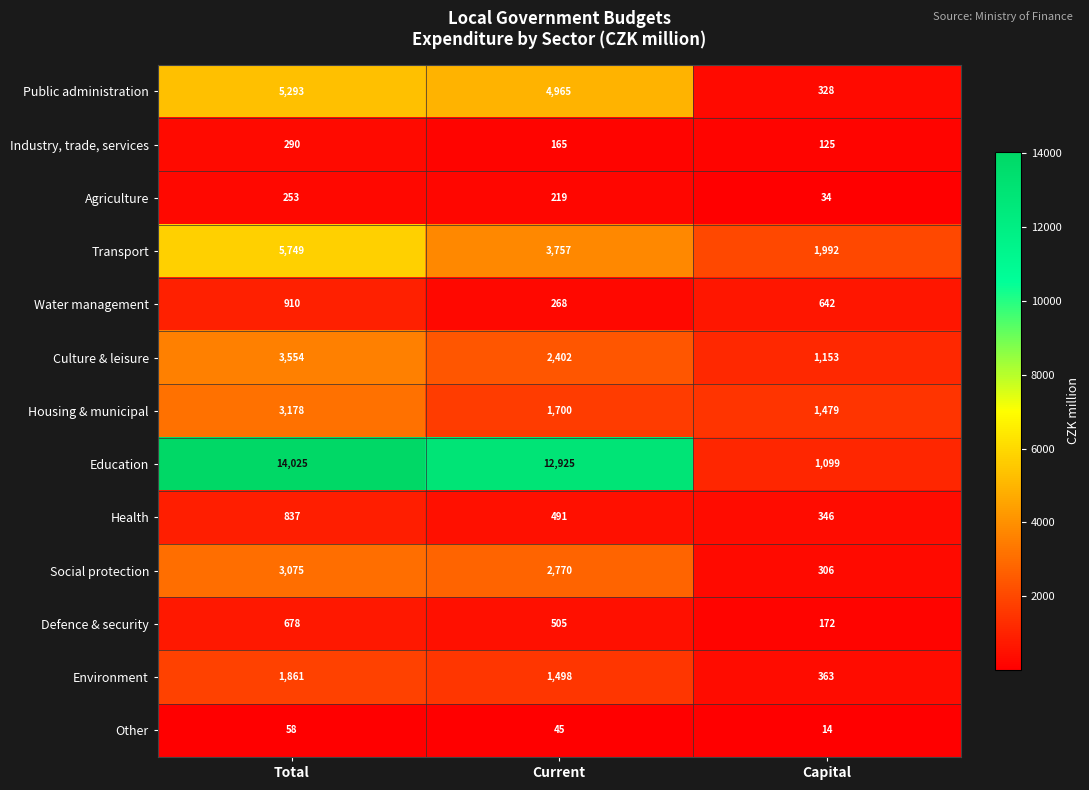

Is the value of Culture & leisure at Capital greater than the value of Transport at Total?

No